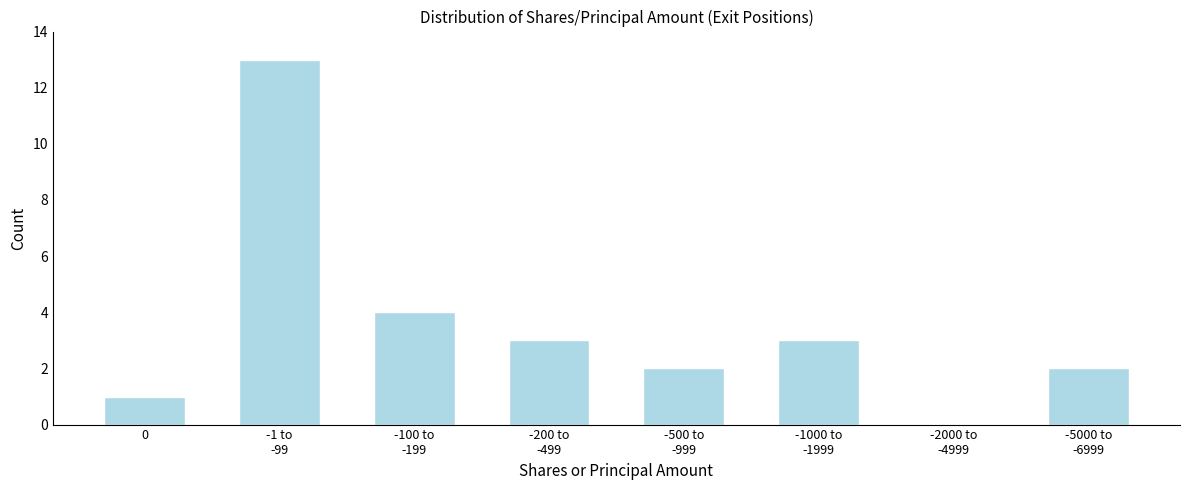

What is the sum of all values?

28